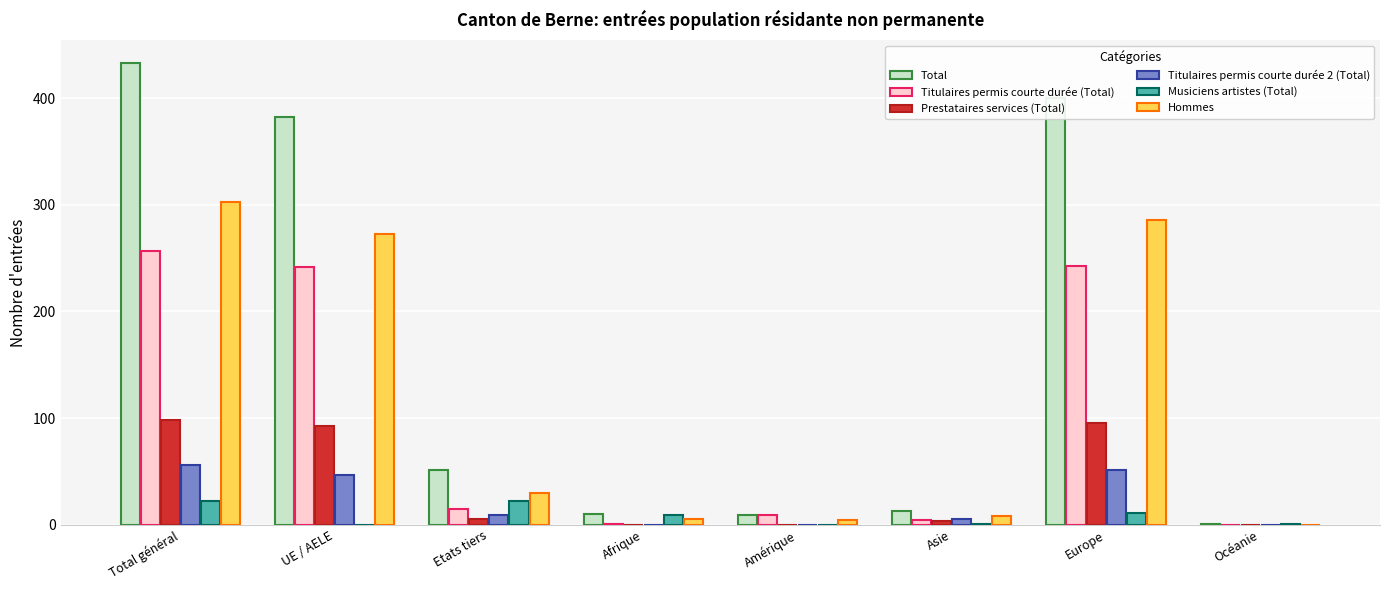

Which category has the highest value in the Hommes series?

Total général